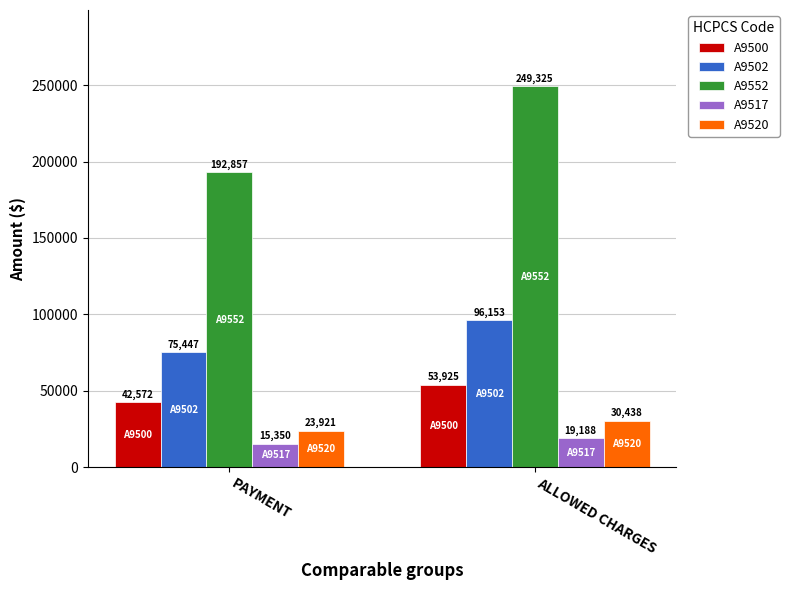

The A9500 series shows 70028.3 at PAYMENT. True or false?

False